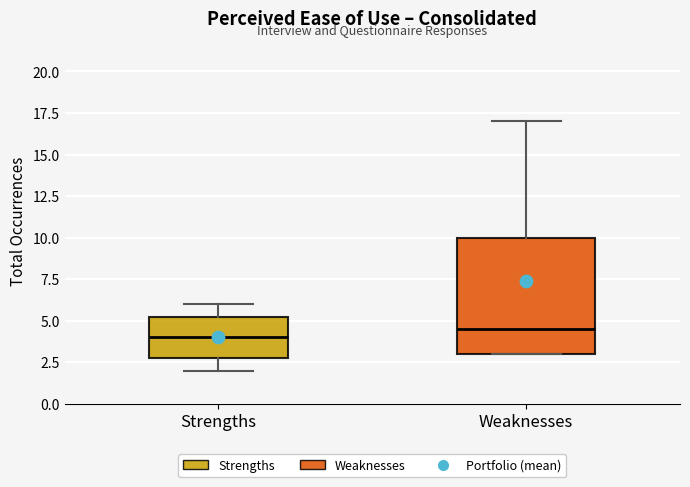

Reading left to right, read every box against the y-axis: the position of its median line, the range the box covers, and the ends of its whiskers. The values are not printed on the chart, so give them approximately, as read against the axis.

Strengths: median 4.0, box 3.0 to 5.5, whiskers 2.0 to 6.0
Weaknesses: median 4.5, box 3.0 to 10.0, whiskers 3.0 to 17.0